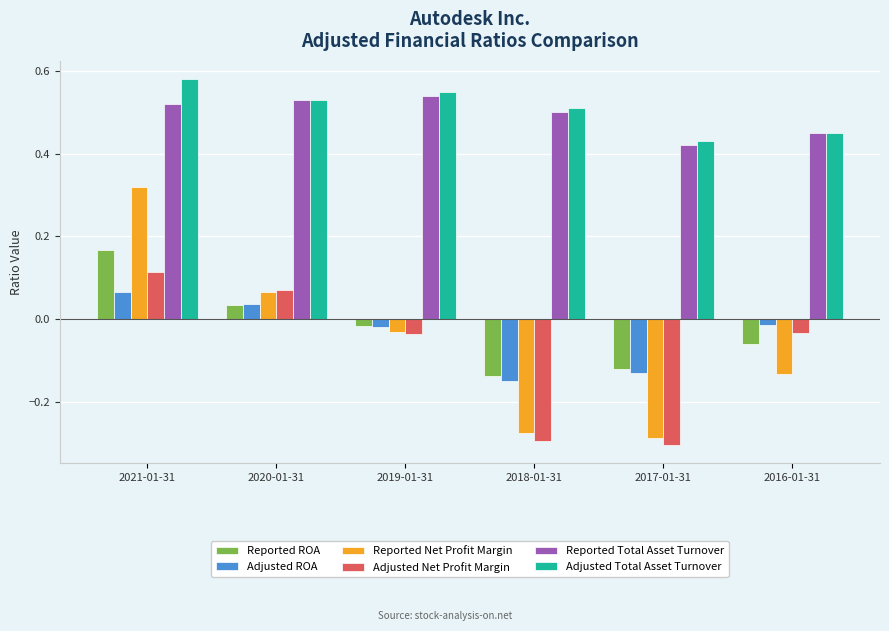

At which label is Adjusted Total Asset Turnover closest to 0?

2017-01-31